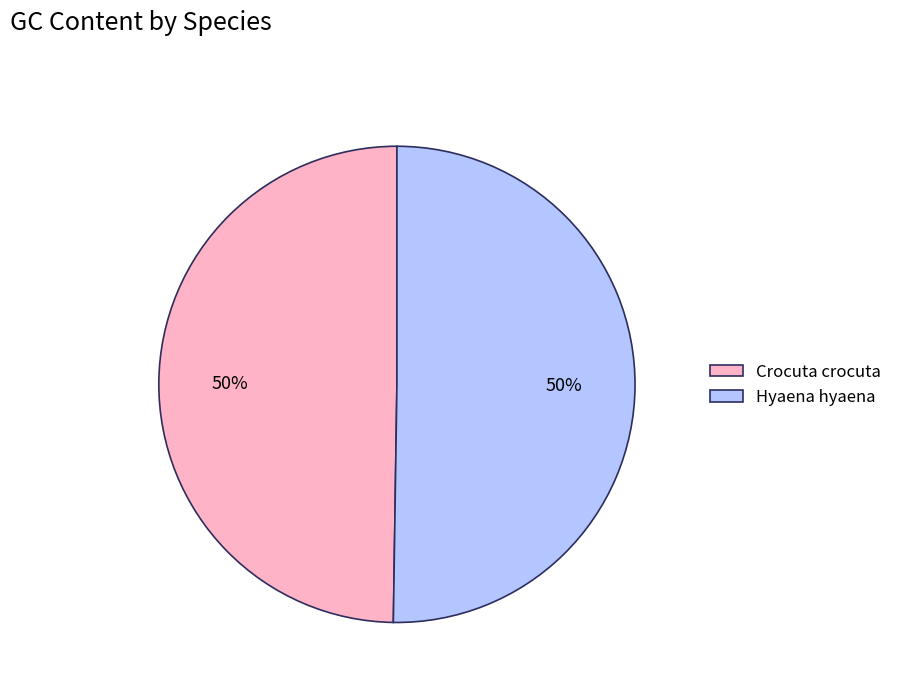

How many slices are in this pie chart?

2